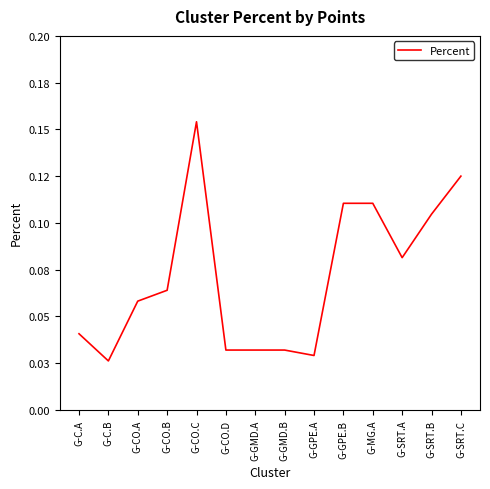

True or false: there are more than 2 points higher than both neighbors.

False